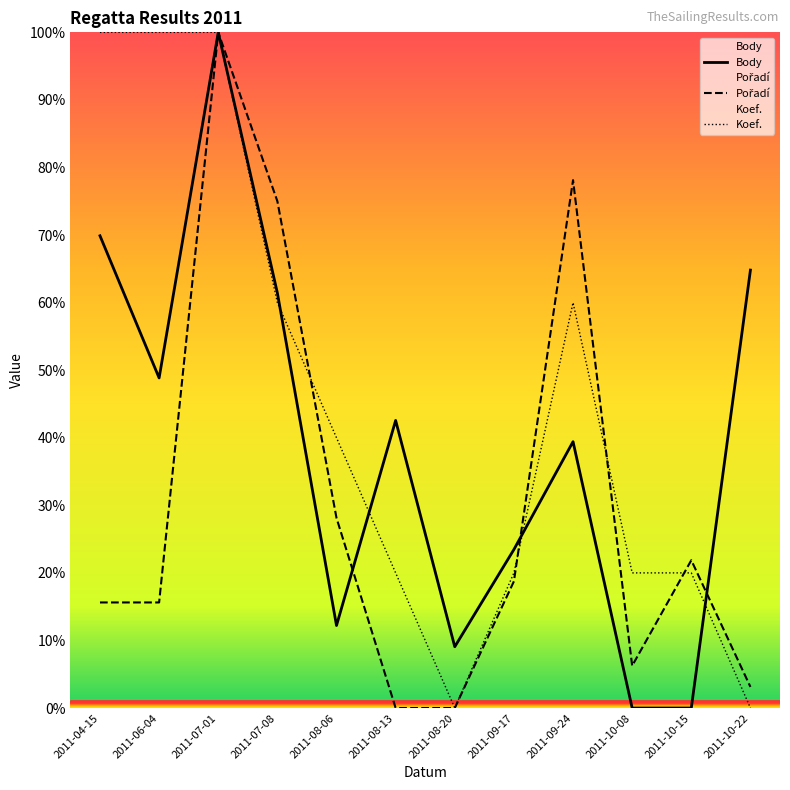

Reading right to left, list all the values displayed in this chart.

Body: 2011-10-22=64.8	2011-10-15=0.0	2011-10-08=0.0	2011-09-24=39.4	2011-09-17=23.5	2011-08-20=9.1	2011-08-13=42.6	2011-08-06=12.2	2011-07-08=61.4	2011-07-01=100.0	2011-06-04=48.9	2011-04-15=69.9
Pořadí: 2011-10-22=3.1	2011-10-15=21.9	2011-10-08=6.2	2011-09-24=78.1	2011-09-17=18.8	2011-08-20=0.0	2011-08-13=0.0	2011-08-06=28.1	2011-07-08=75.0	2011-07-01=100.0	2011-06-04=15.6	2011-04-15=15.6
Koef.: 2011-10-22=0.0	2011-10-15=20.0	2011-10-08=20.0	2011-09-24=60.0	2011-09-17=20.0	2011-08-20=0.0	2011-08-13=20.0	2011-08-06=40.0	2011-07-08=60.0	2011-07-01=100.0	2011-06-04=100.0	2011-04-15=100.0